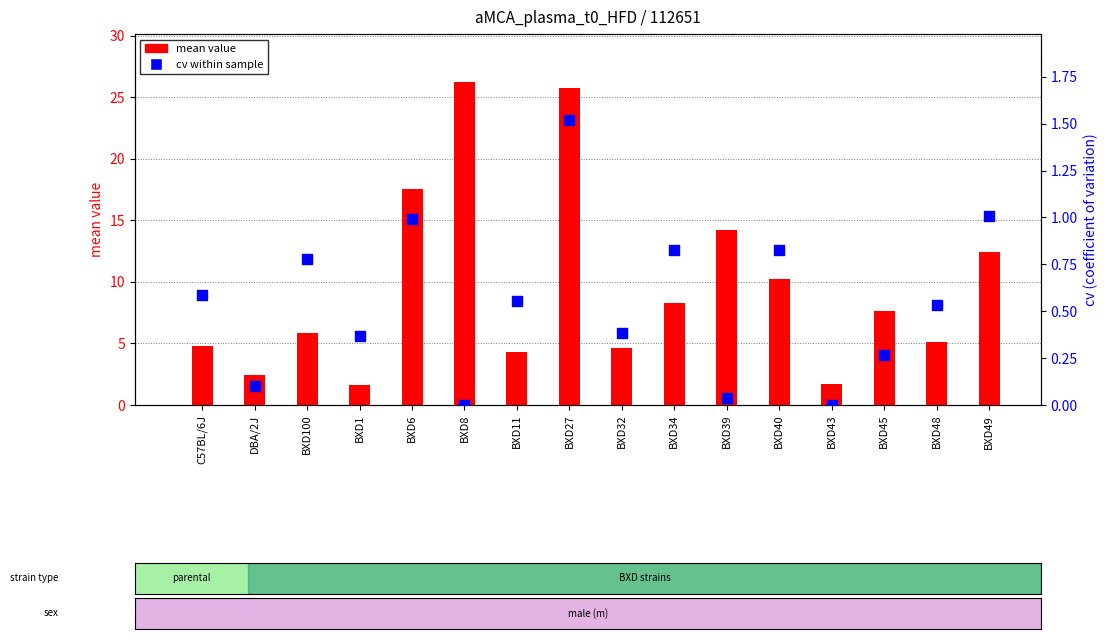

Which series has the largest total across all categories?

mean value